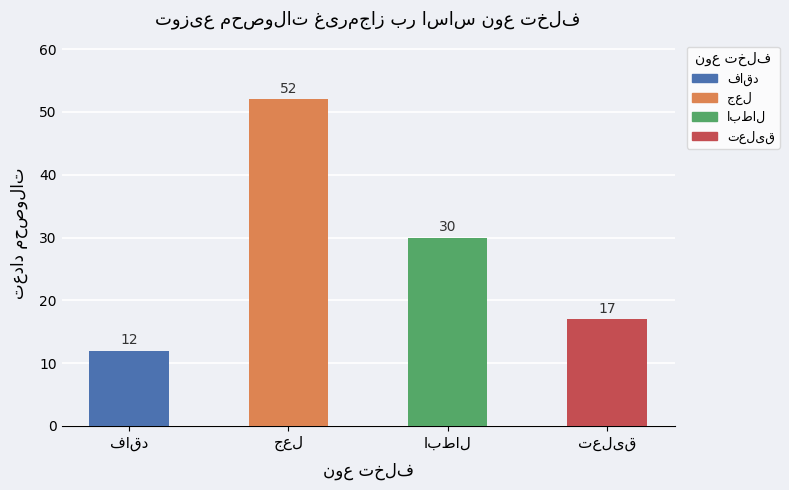

What is the maximum value shown in the chart?

52